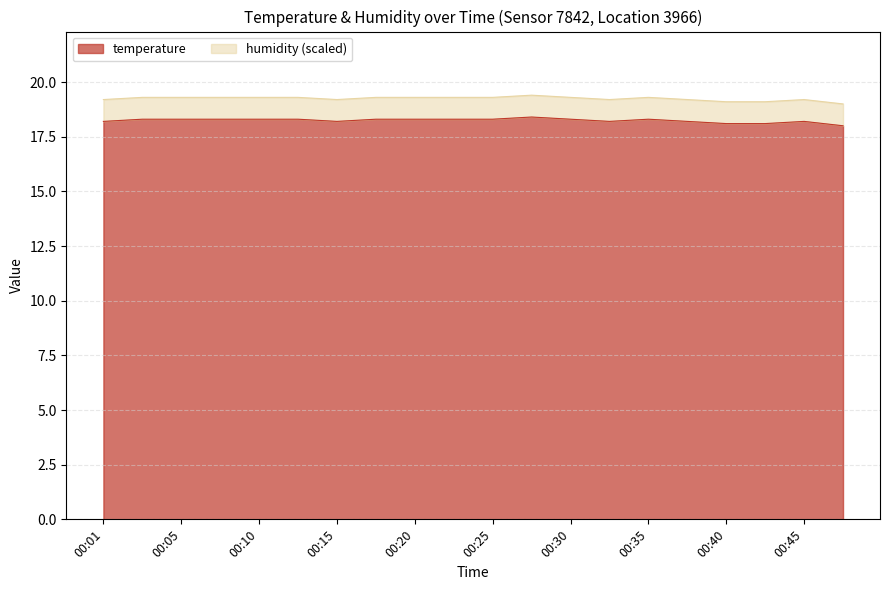

Approximately how many times larger is the value at 00:42 compared to 00:40?

1.0